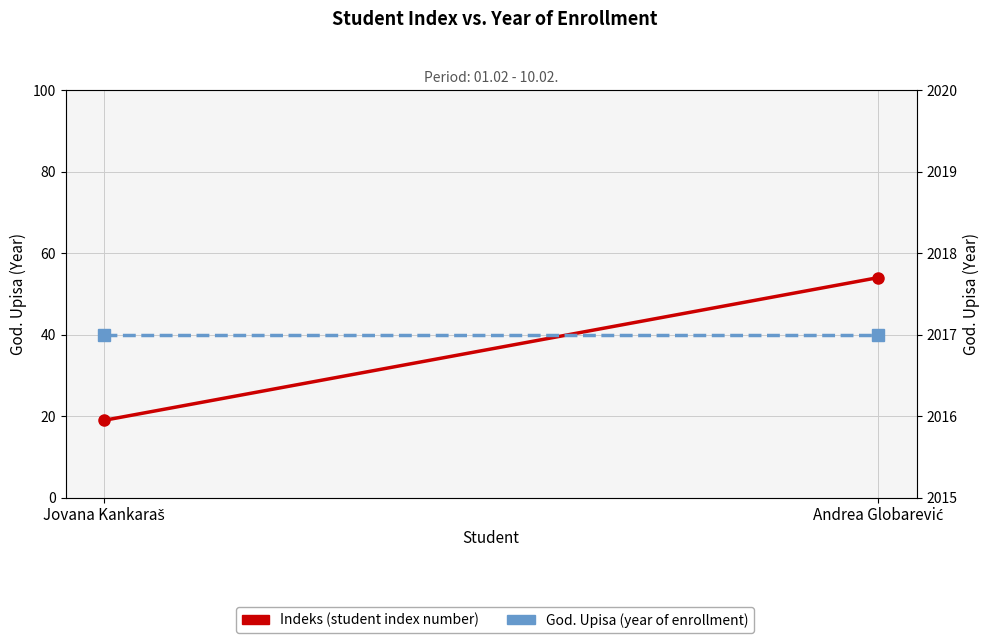

Rank the series by their maximum value, from highest to lowest.

God. Upisa, Indeks